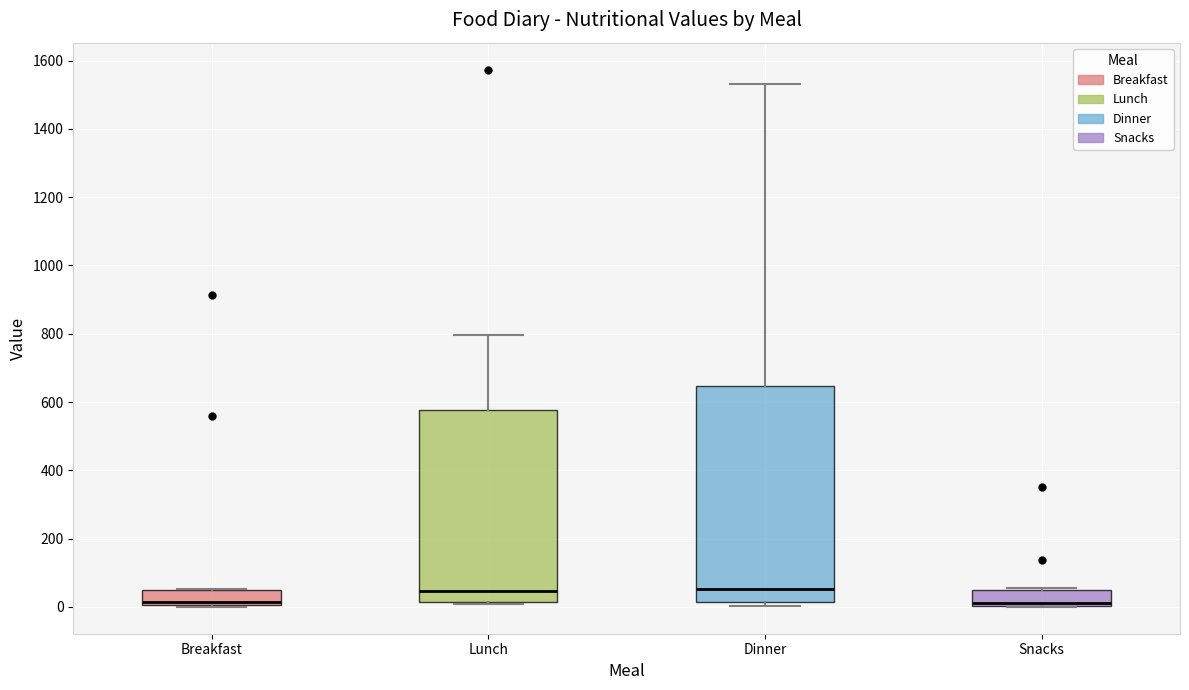

Which box is the tallest, from its lower edge to its upper edge?

Dinner